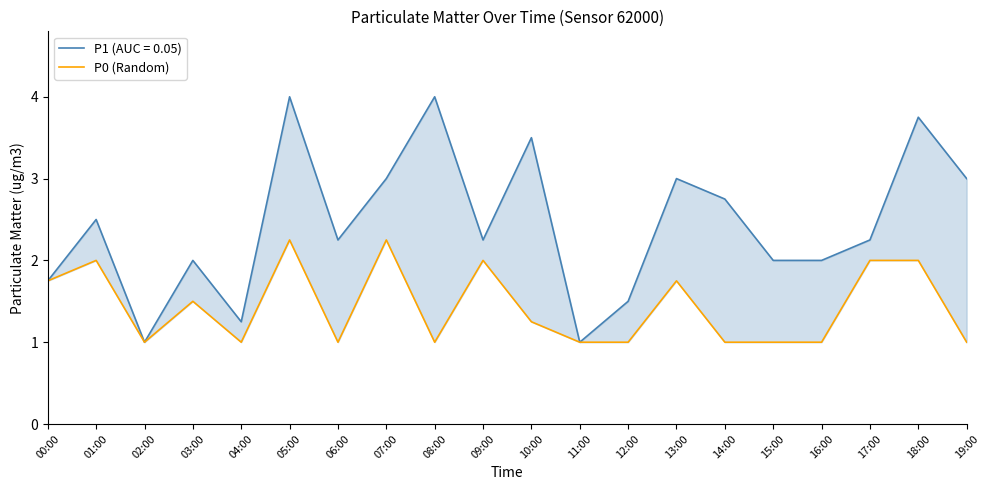

True or false: there are more than 0 points higher than both neighbors.

True